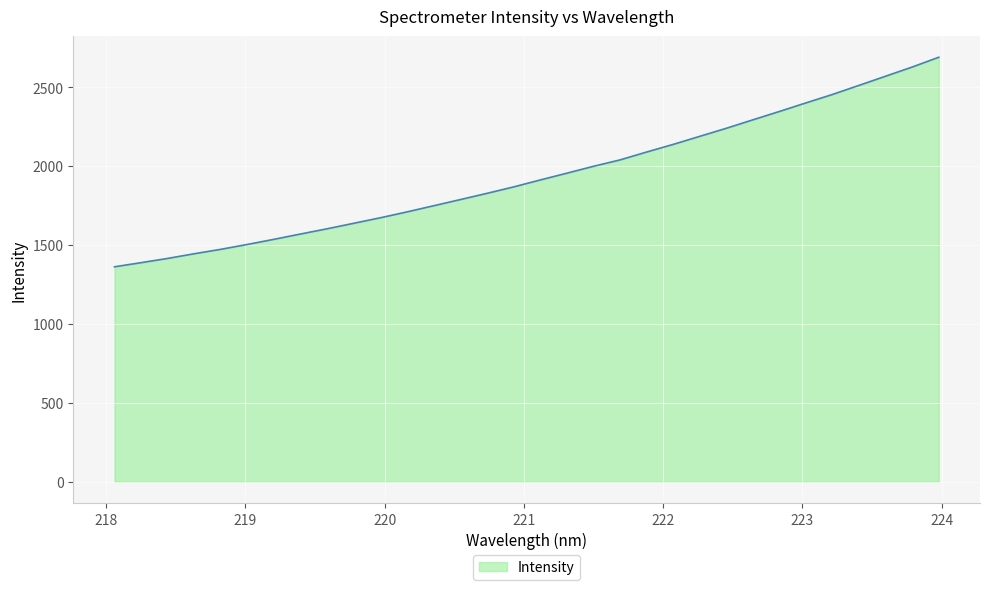

What is the minimum value shown in the chart?

1361.9